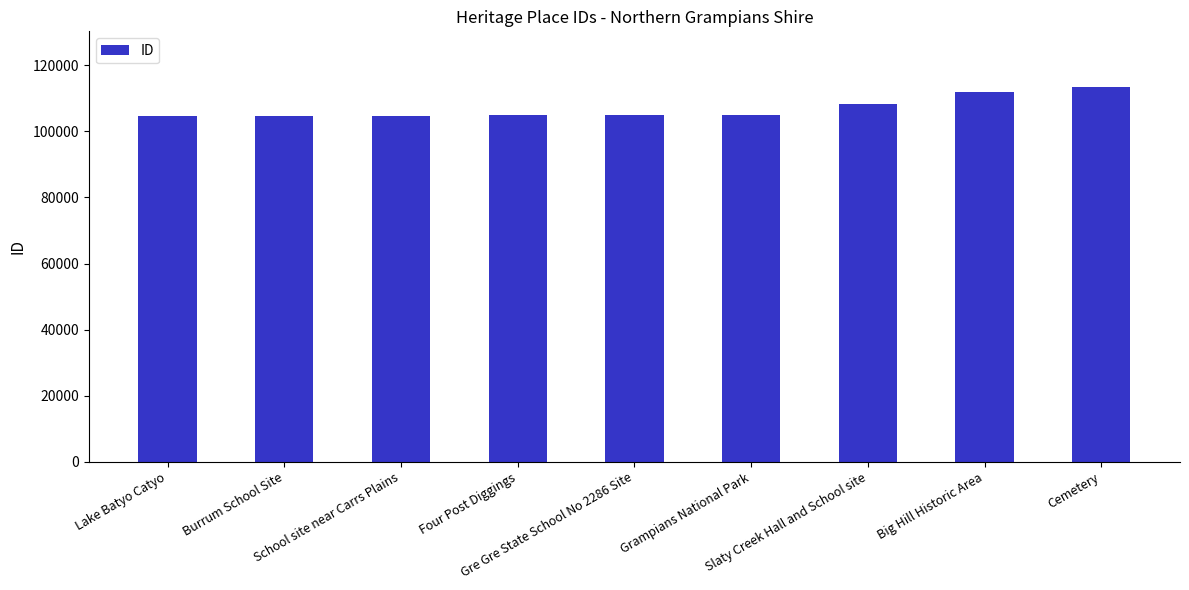

How many values are below 105104?

4